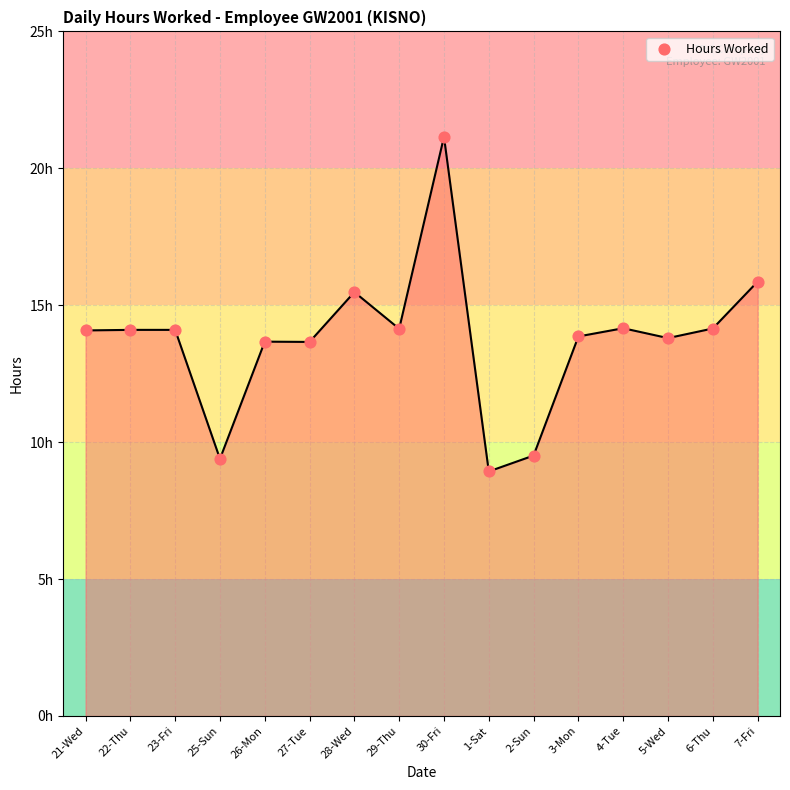

Which has a higher value, 21-Wed or 30-Fri?

30-Fri